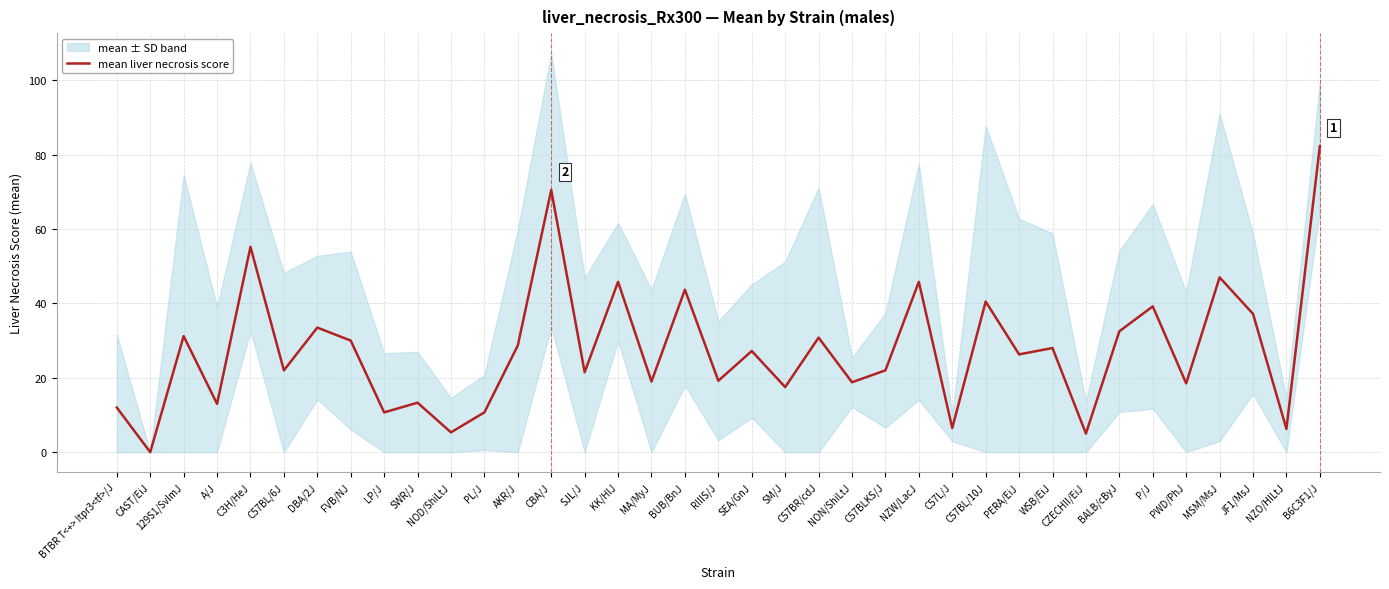

Reading right to left, list all the values displayed in this chart.

82.3	6.2	37.2	47.0	18.5	39.2	32.5	5.0	28.0	26.3	40.5	6.5	45.8	22.0	18.8	30.8	17.5	27.2	19.2	43.7	19.0	45.8	21.5	70.5	28.7	10.7	5.3	13.3	10.7	30.0	33.5	22.0	55.2	13.0	31.2	0.0	12.0